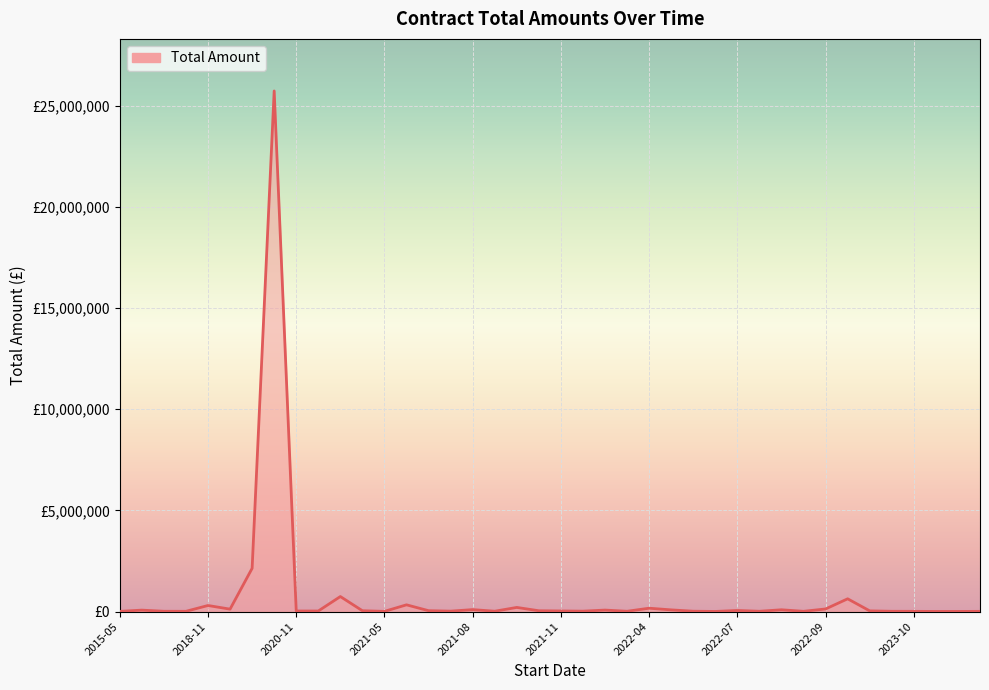

True or false: the data has more than 0 interior local peaks.

True